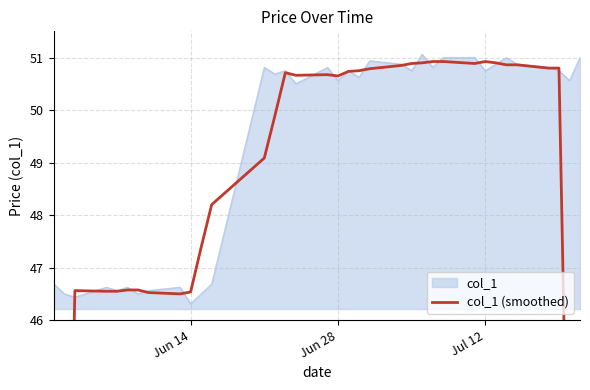

What is the highest value of the col_1 series?

51.1